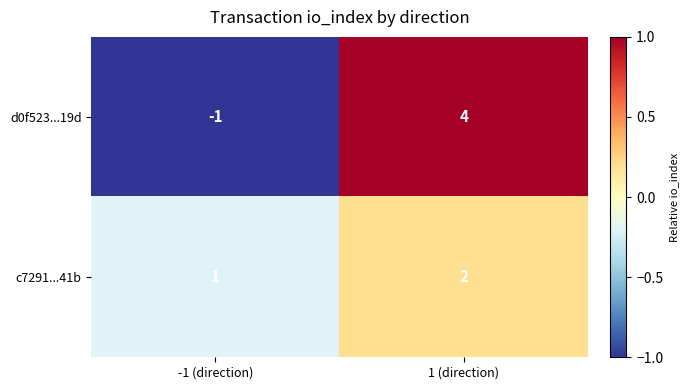

What is the spread (max minus min) of values at 1 (direction)?

2